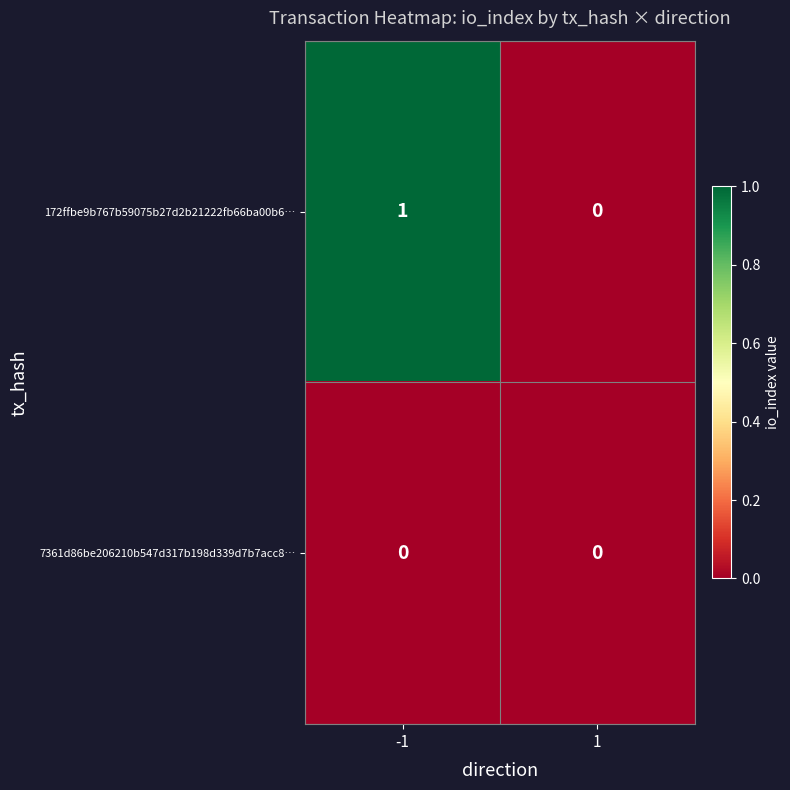

List the series in order of their overall mean, lowest first.

7361d86be206210b547d317b198d339d7b7acc8…, 172ffbe9b767b59075b27d2b21222fb66ba00b6…